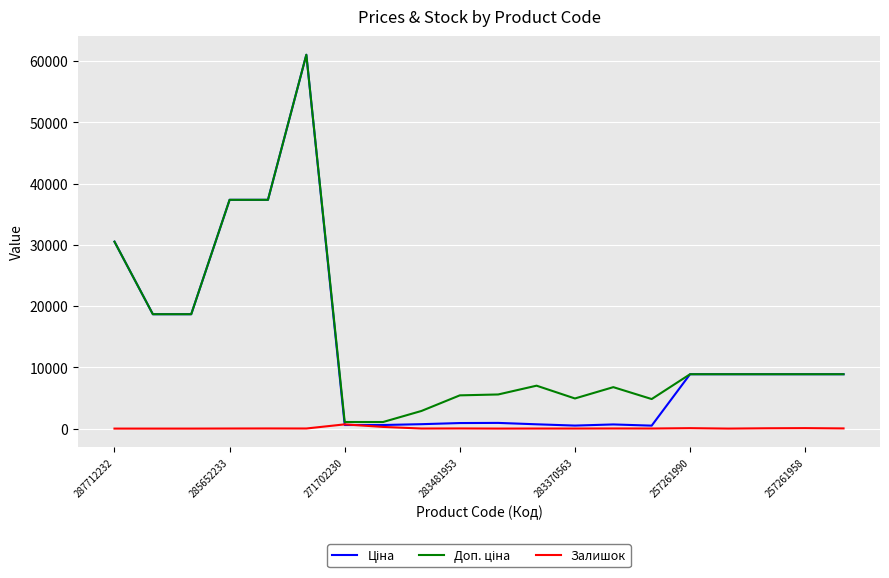

Is this an area chart (filled region under the line)?

No